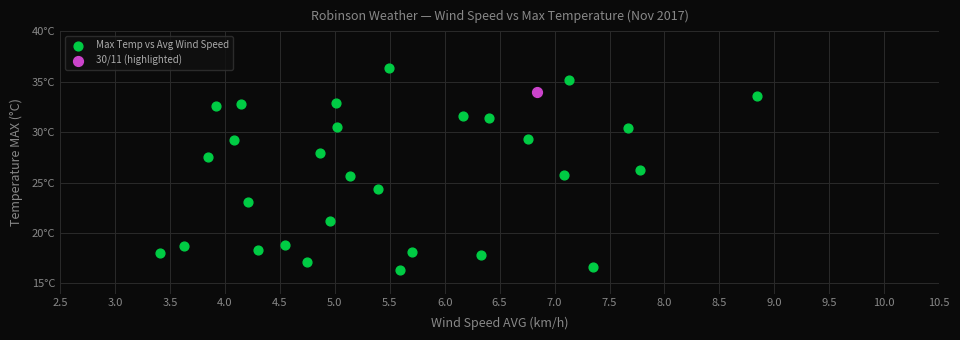

What are all the series names shown in the legend?

Max Temp vs Avg Wind Speed, 30/11 (highlighted)